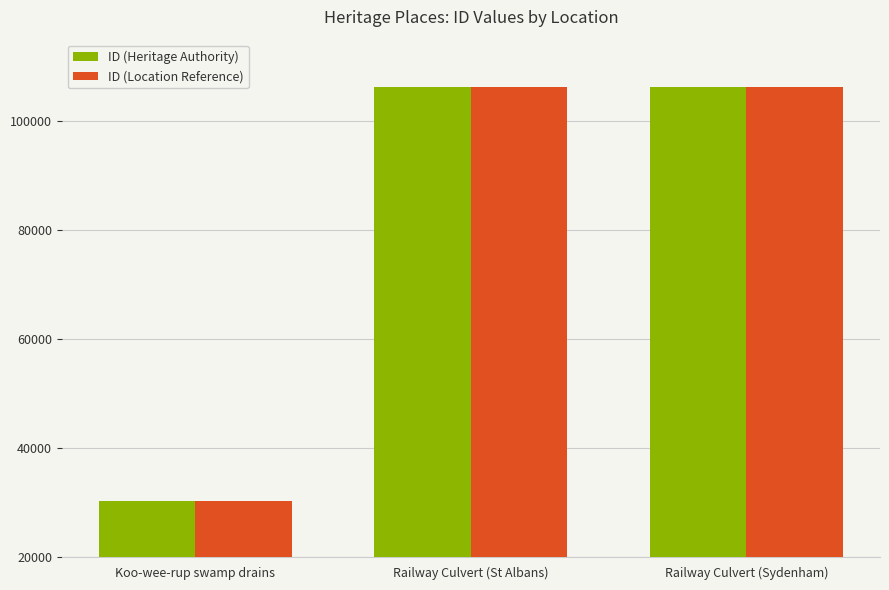

What are all the series names shown in the legend?

ID (Heritage Authority), ID (Location Reference)